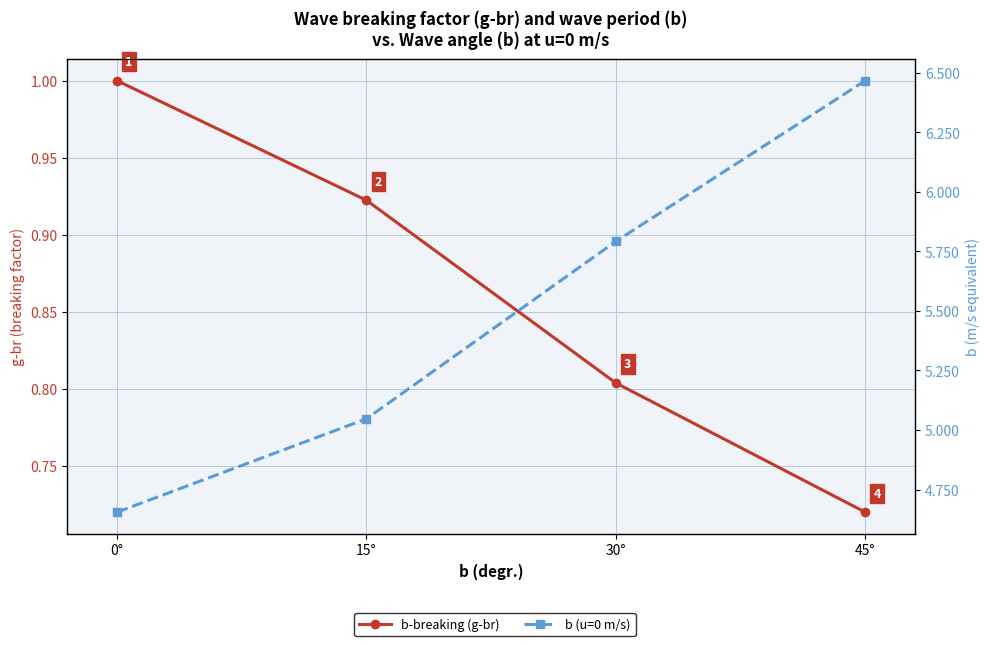

At 15°, list the series in order from largest to smallest.

b (u=0 m/s), b-breaking (g-br)